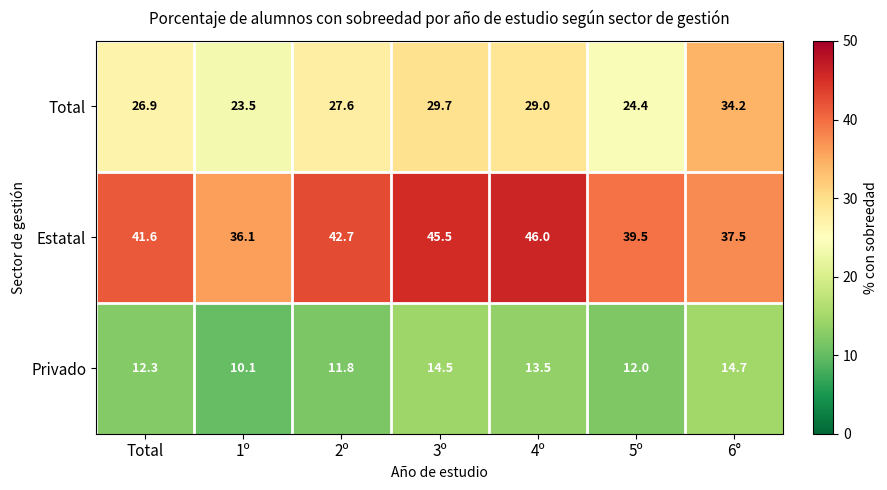

Reading left to right, list all the values displayed in this chart.

Total: 26.9	23.5	27.6	29.7	29.0	24.4	34.2
Estatal: 41.6	36.1	42.7	45.5	46.0	39.5	37.5
Privado: 12.3	10.1	11.8	14.5	13.5	12.0	14.7